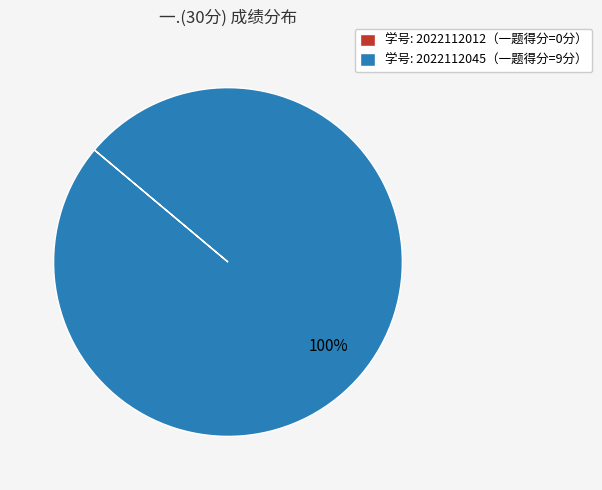

To the nearest percent, what is the difference between the largest and smallest slice percentages?

100%